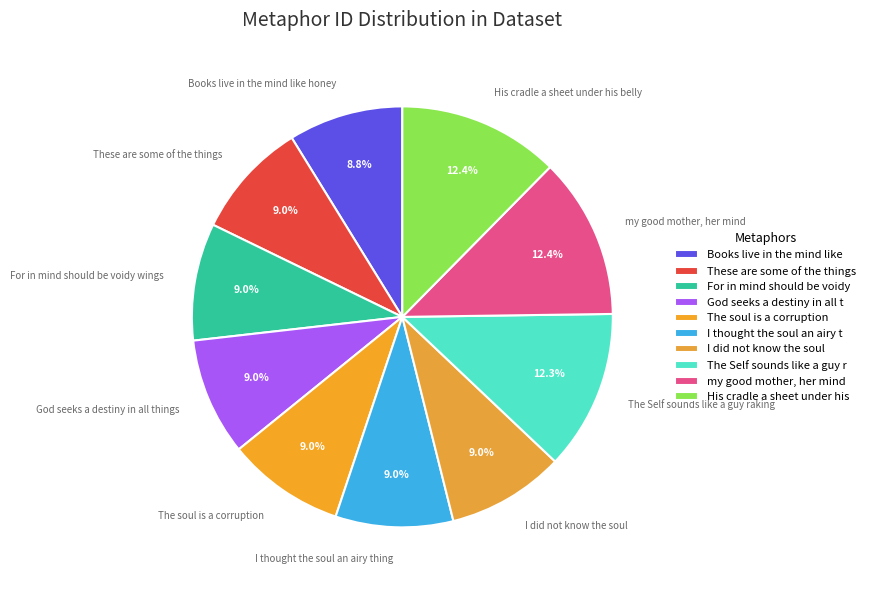

What portion of the pie excludes The soul is a corruption?

91.0%